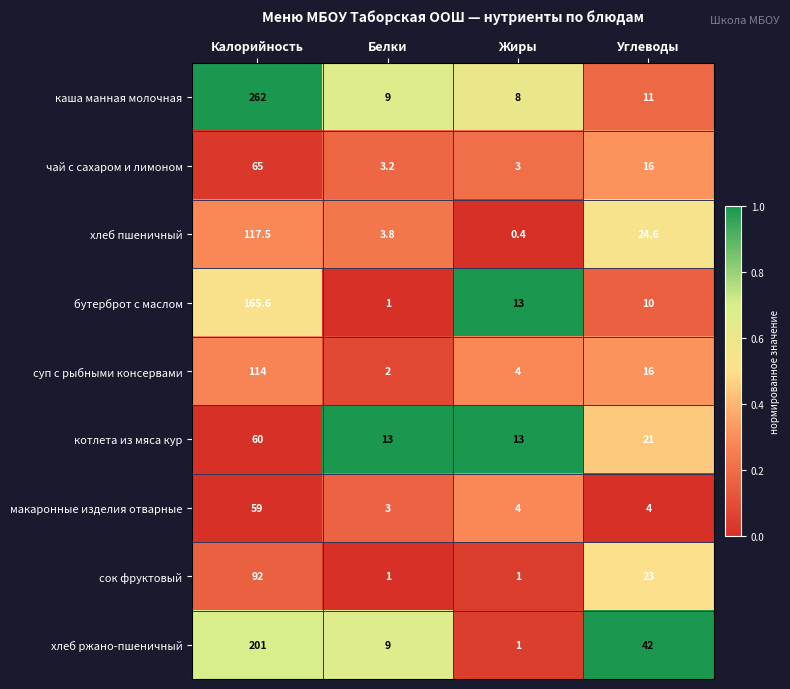

What is the spread (max minus min) of values at Жиры?

12.6